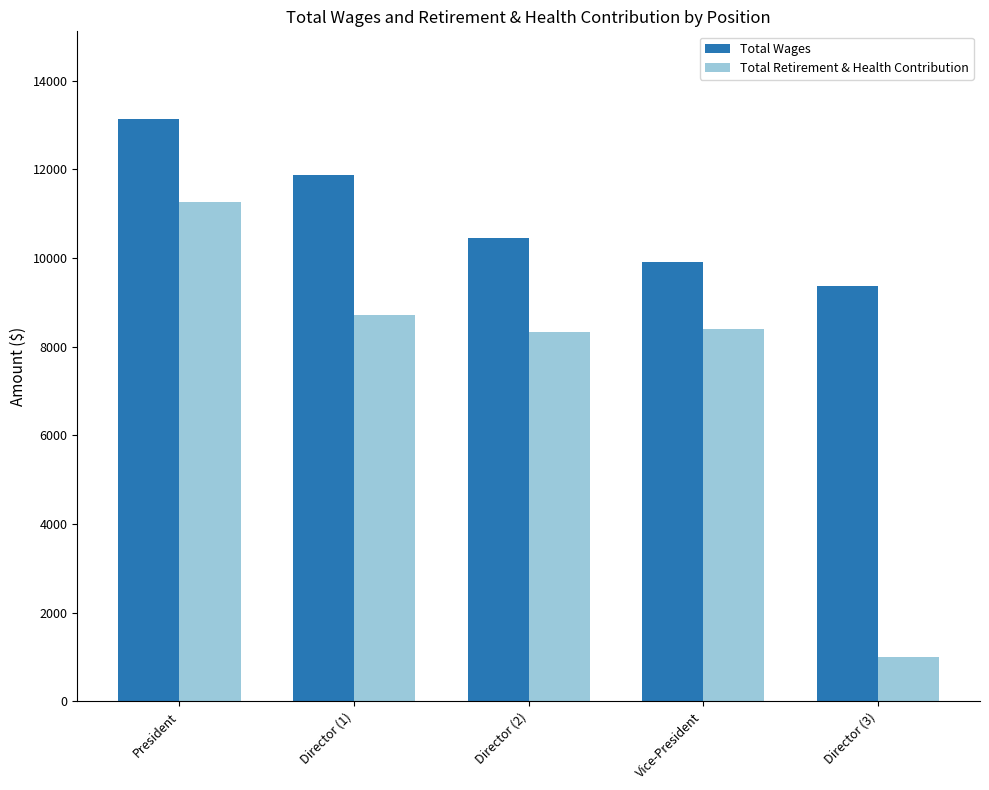

Rank the categories by Total Wages value from highest to lowest.

President, Director (1), Director (2), Vice-President, Director (3)